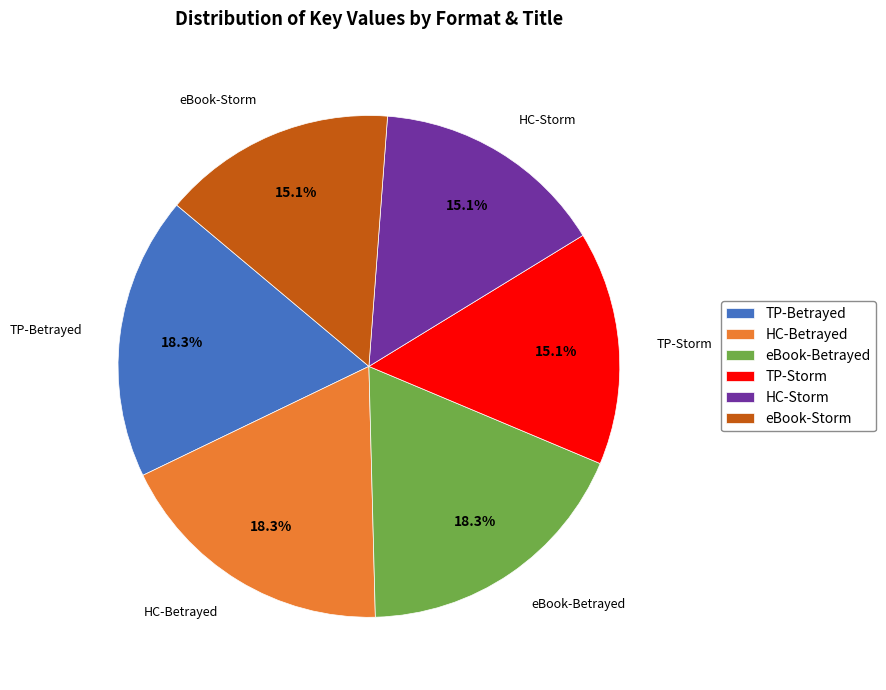

What is the ratio of the value at eBook-Storm to the value at HC-Betrayed?

0.8